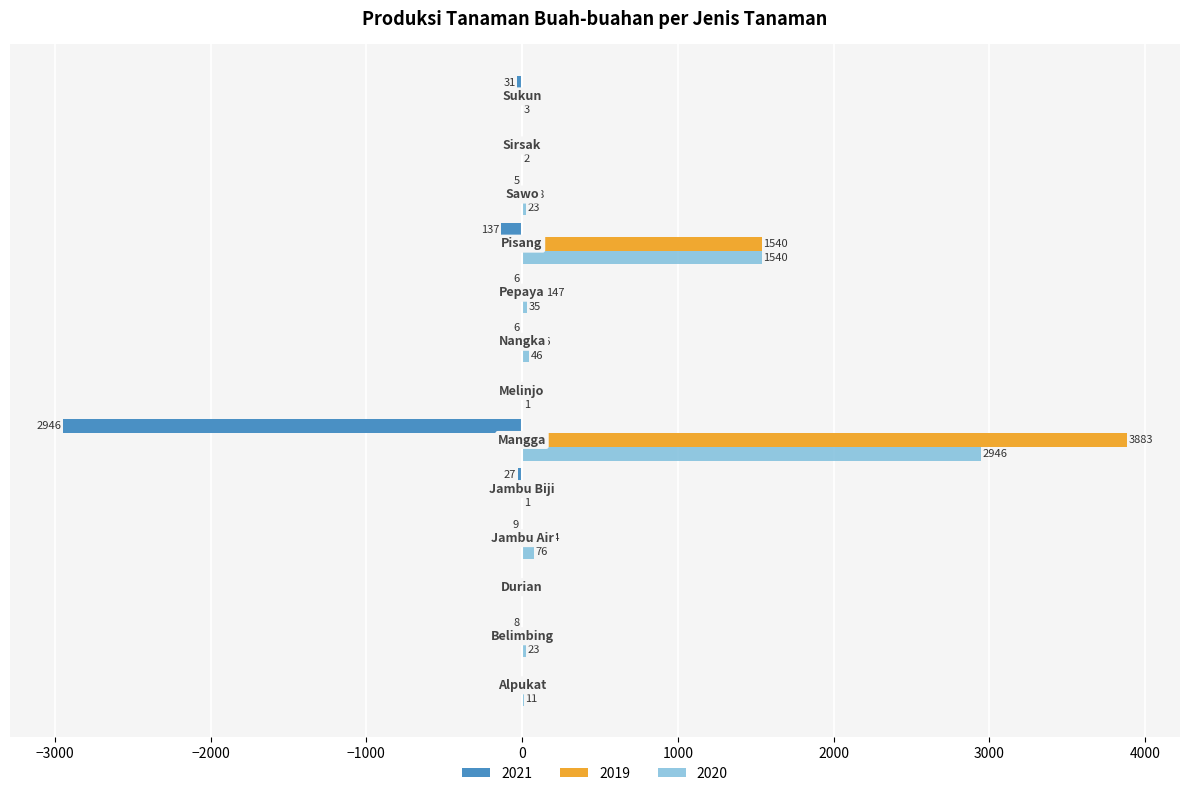

Which series has the largest total across all categories?

2019